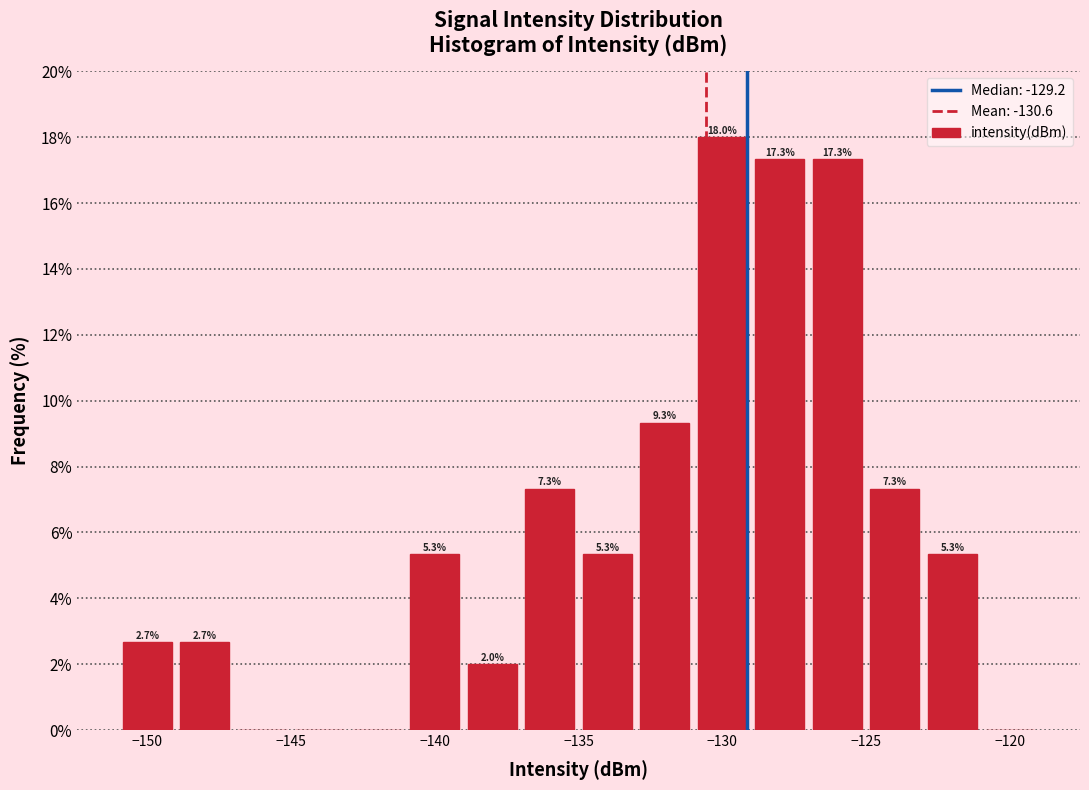

Over which range of the x-axis is the bar tallest?

-131 to -129